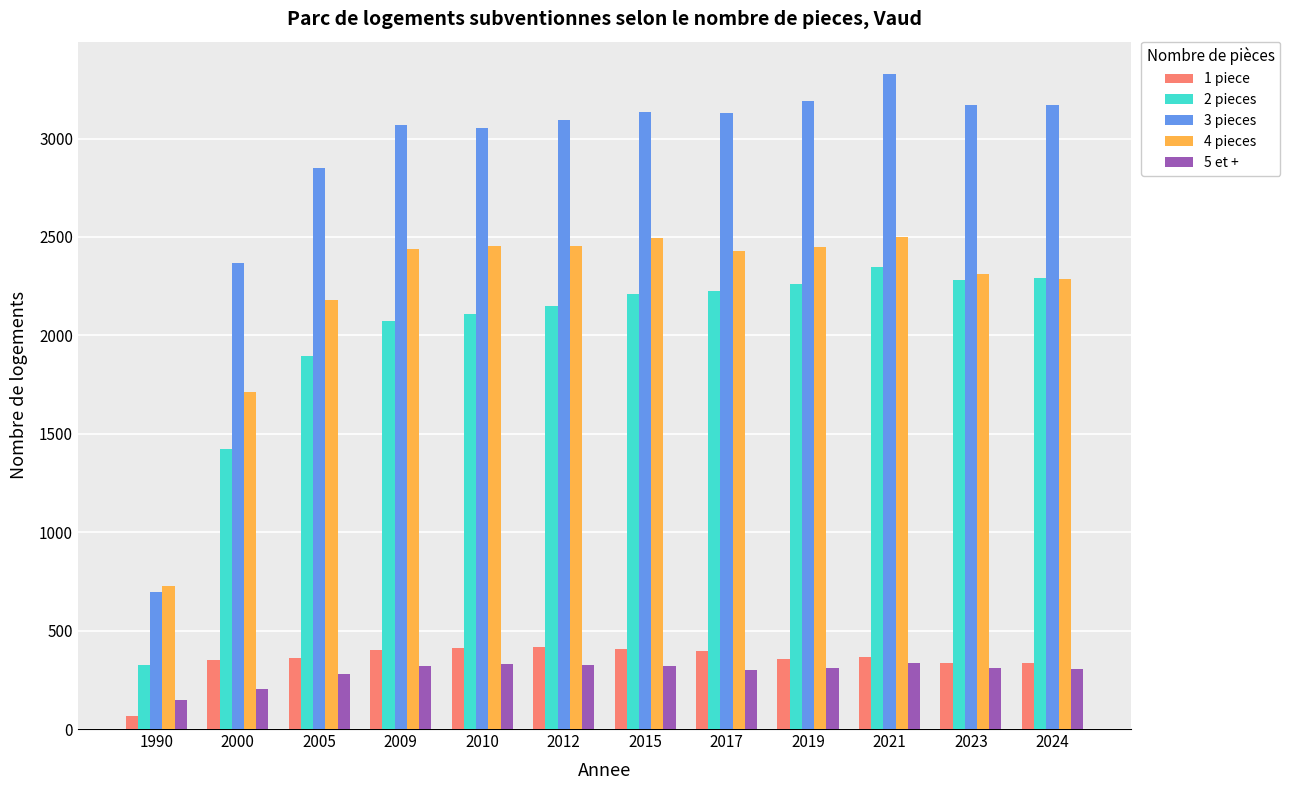

Are the bars horizontal?

No